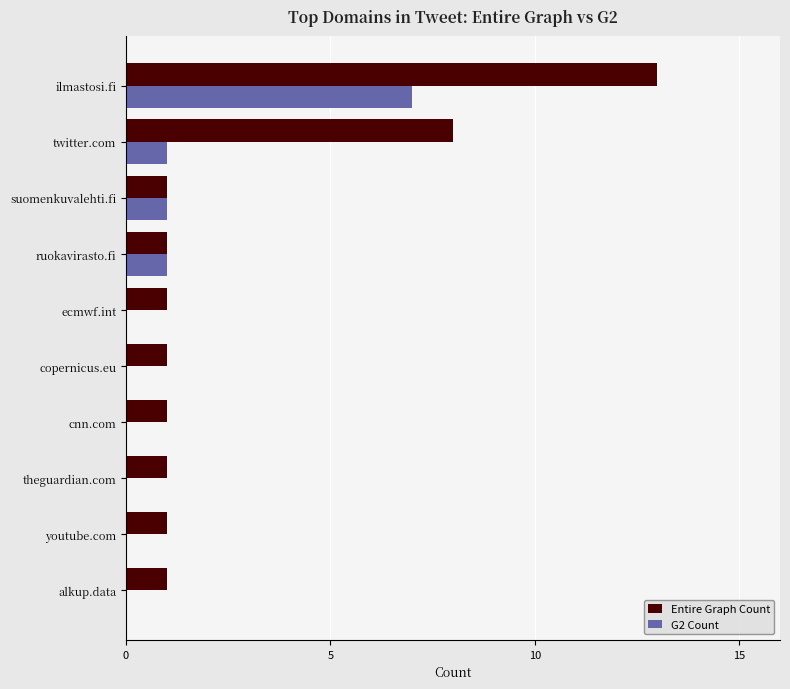

At which category is the sum across all series the highest?

ilmastosi.fi